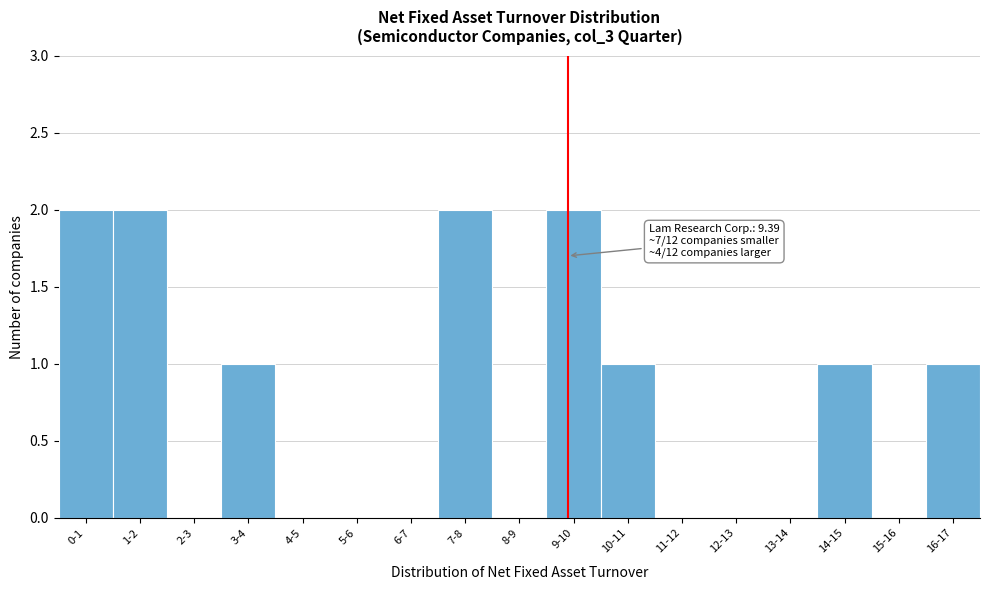

Reading left to right, extract all data points from this chart.

0-1=2	1-2=2	2-3=0	3-4=1	4-5=0	5-6=0	6-7=0	7-8=2	8-9=0	9-10=2	10-11=1	11-12=0	12-13=0	13-14=0	14-15=1	15-16=0	16-17=1